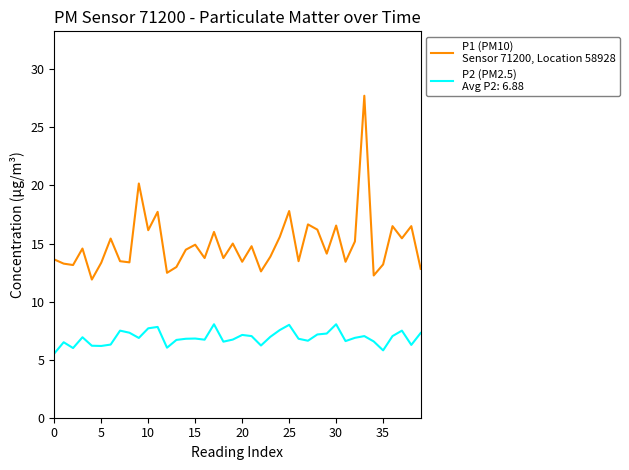

What is the maximum value shown in the chart?

27.7